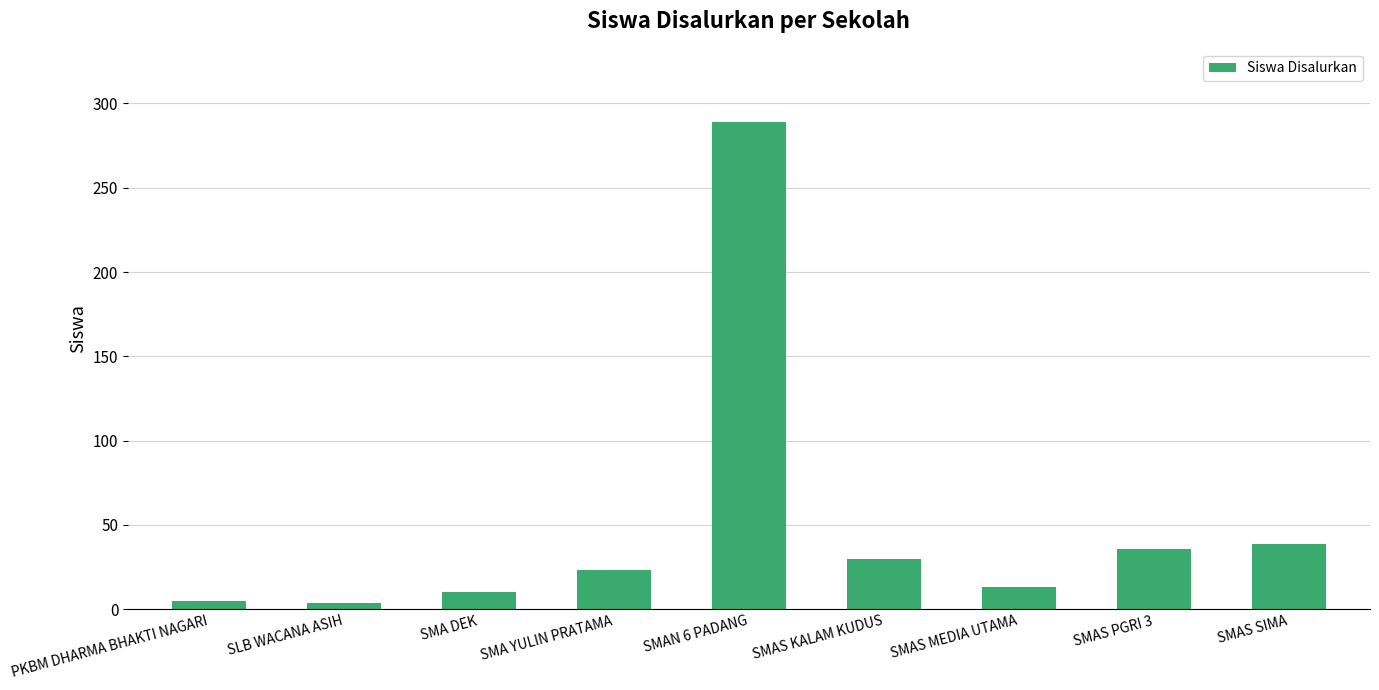

How many series are shown in this chart?

1